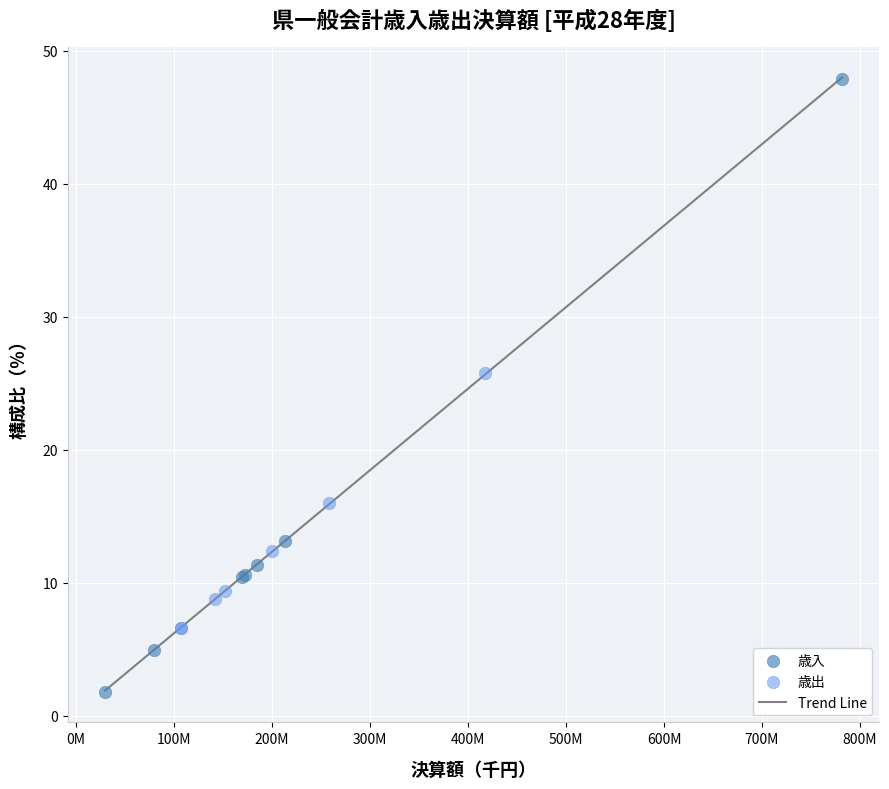

Which series contains the highest Y value?

歳入